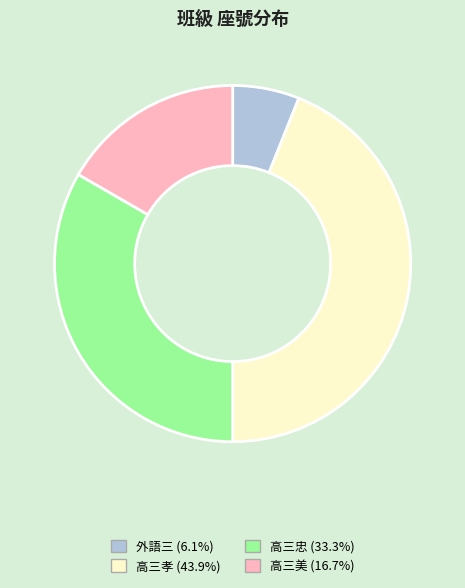

Is there a majority slice in this chart?

No